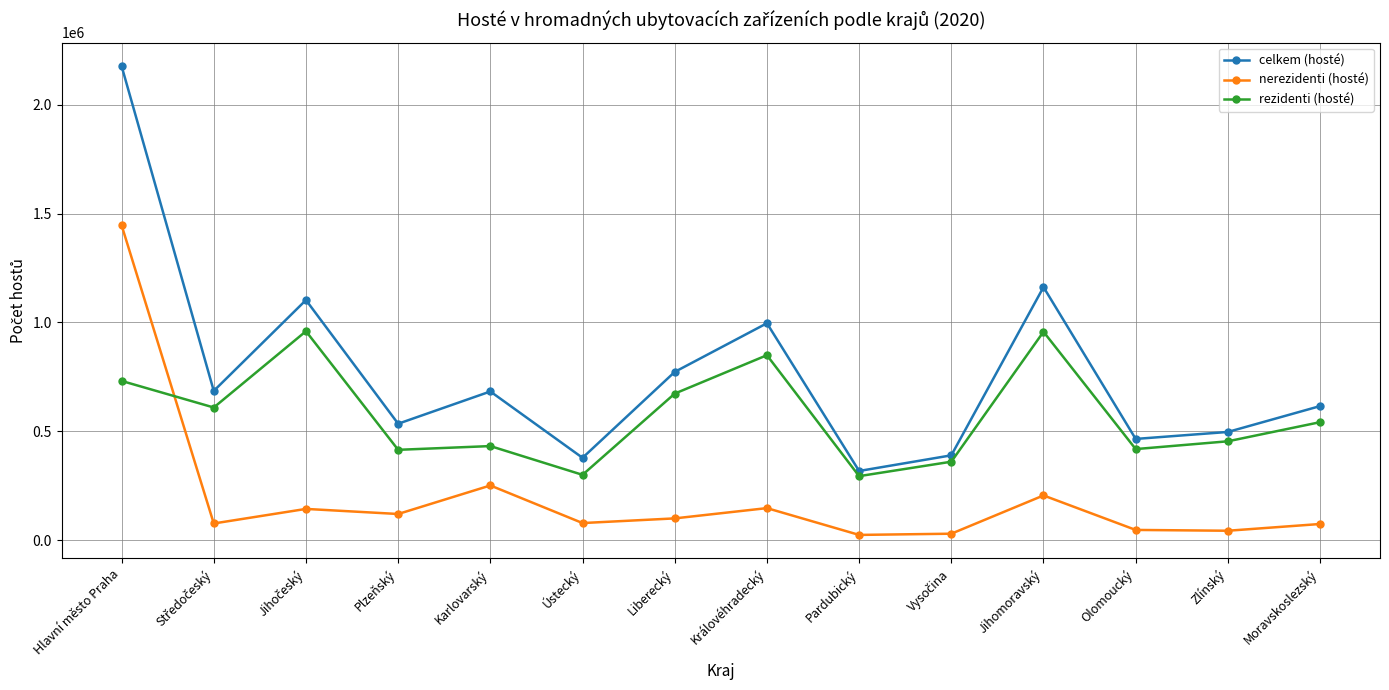

True or false: rezidenti (hosté) has more than 0 interior local peaks.

True